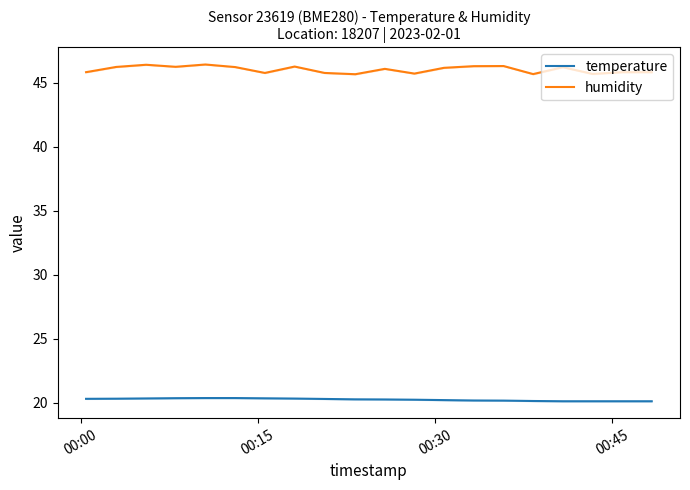

True or false: temperature and humidity cross at least once.

False